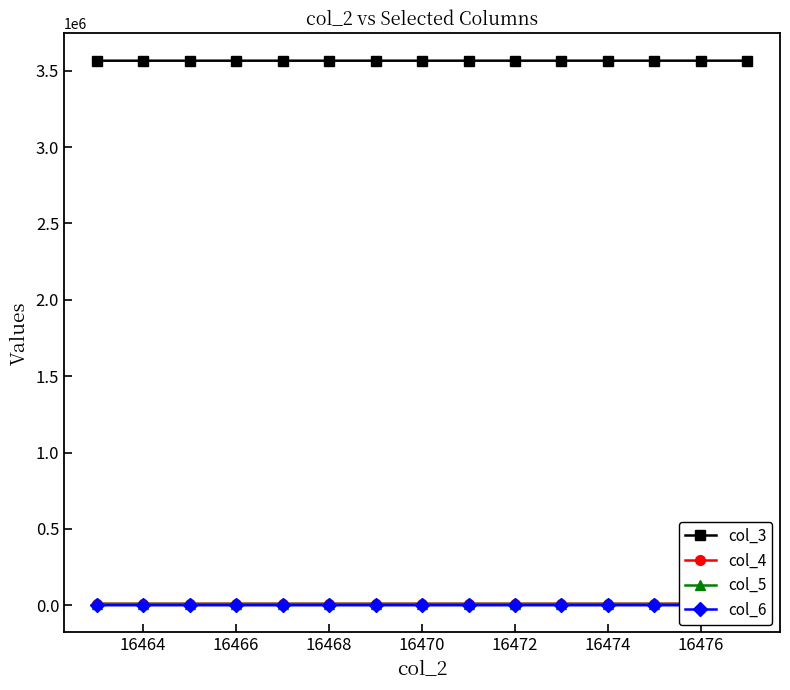

Which series has the largest total across all categories?

col_3